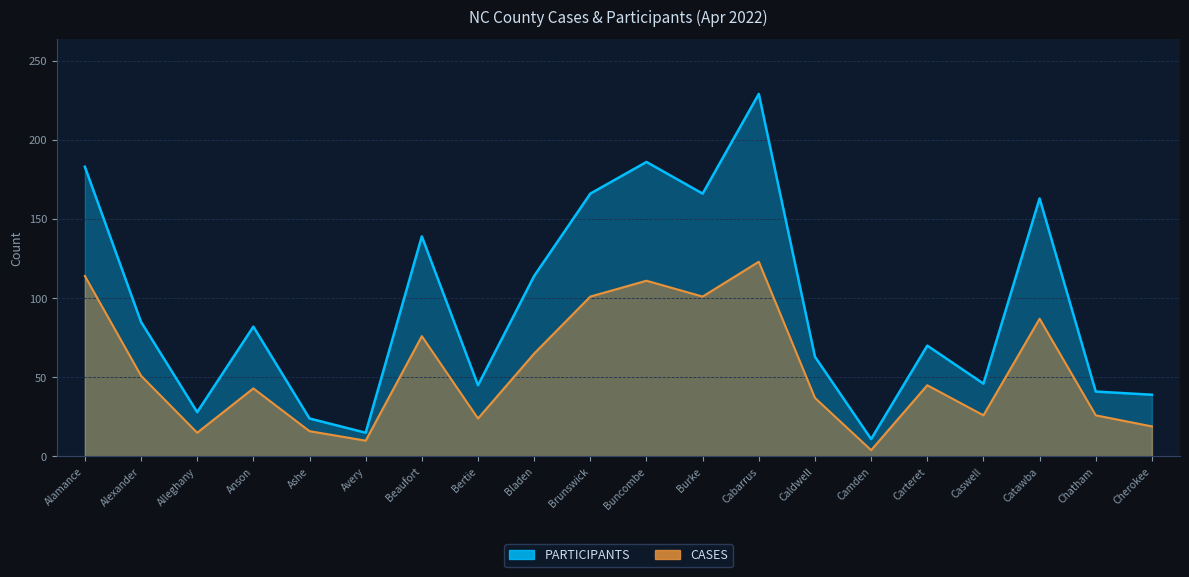

Which series has the largest total across all categories?

PARTICIPANTS